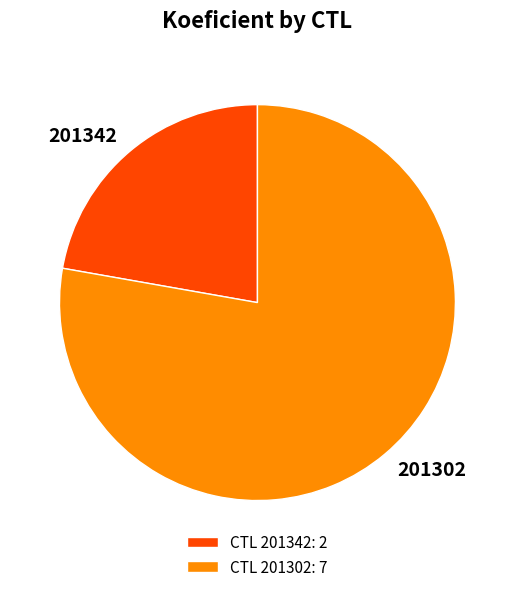

Is it true that 201302 is 78% of the pie?

True